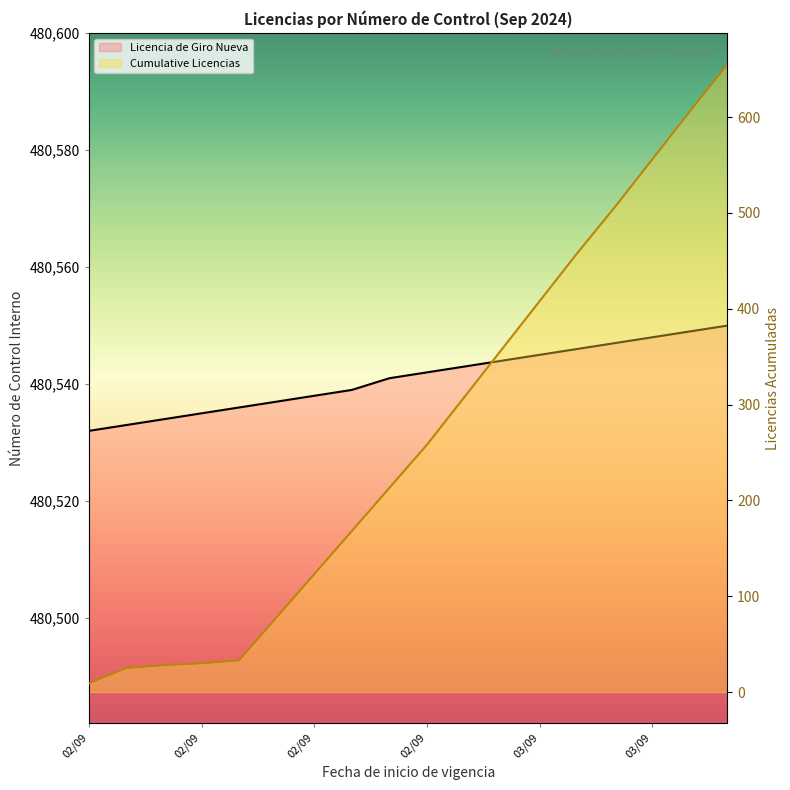

Count the number of values greater than 480542.

8